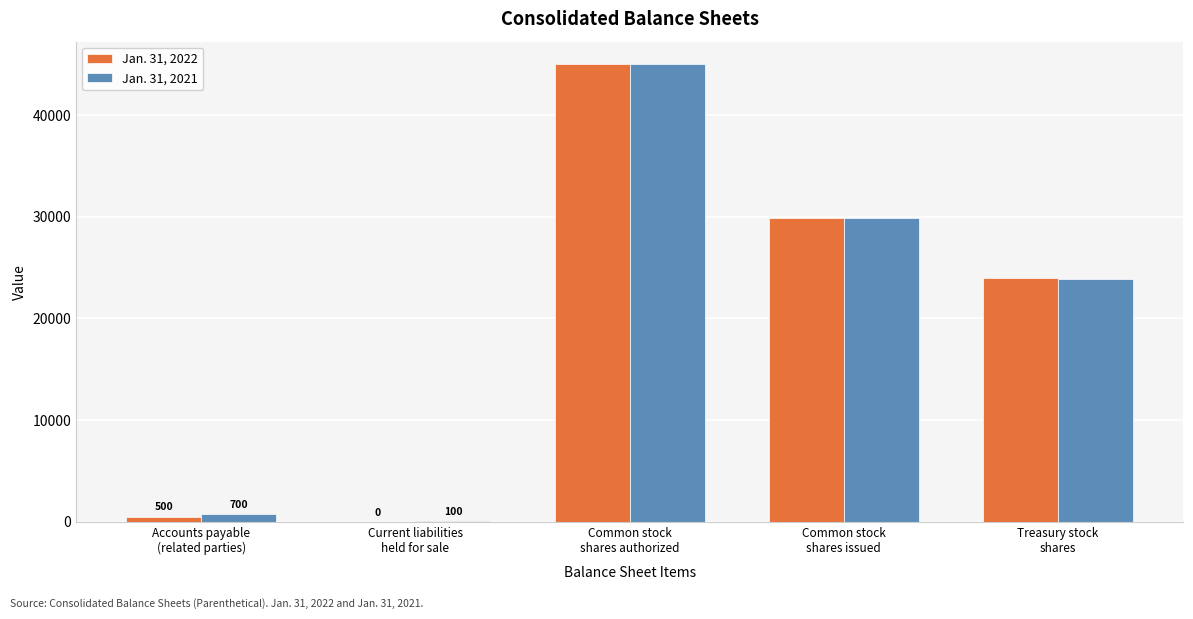

Read the Jan. 31, 2022 value at Common stock
shares authorized.

45000